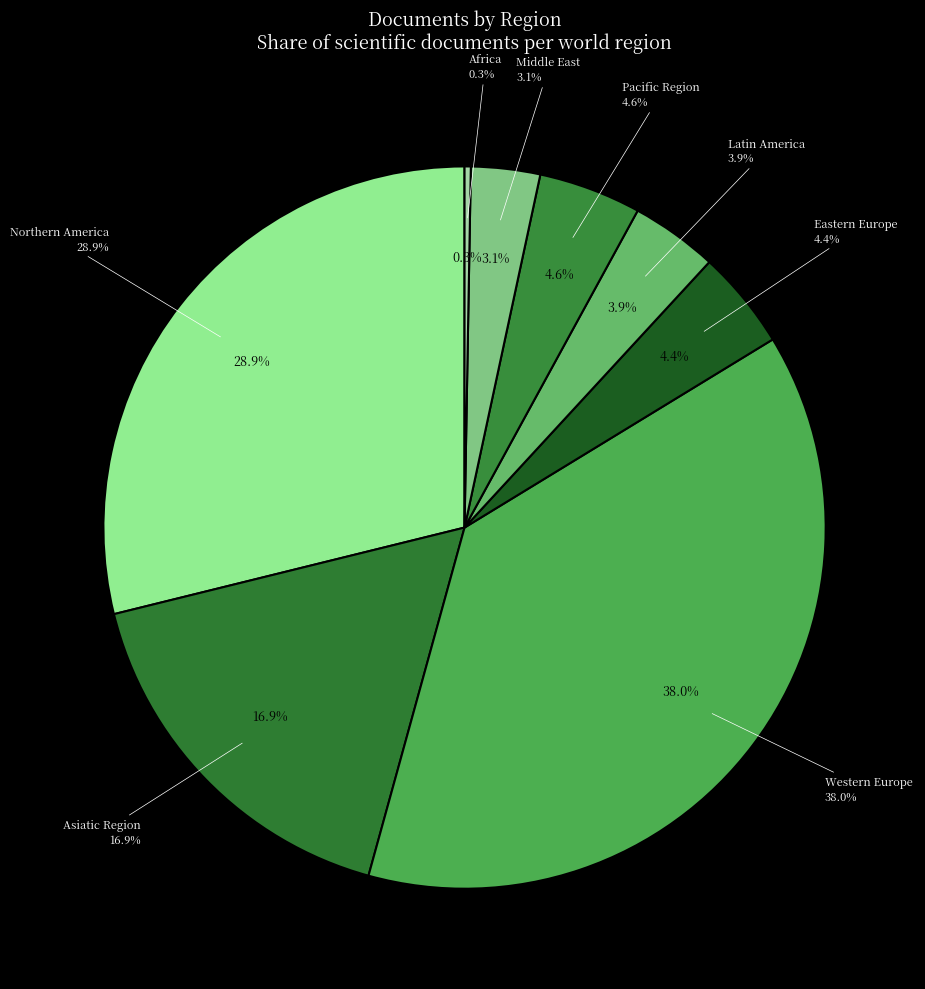

Is it true that Africa is 1% of the pie?

False